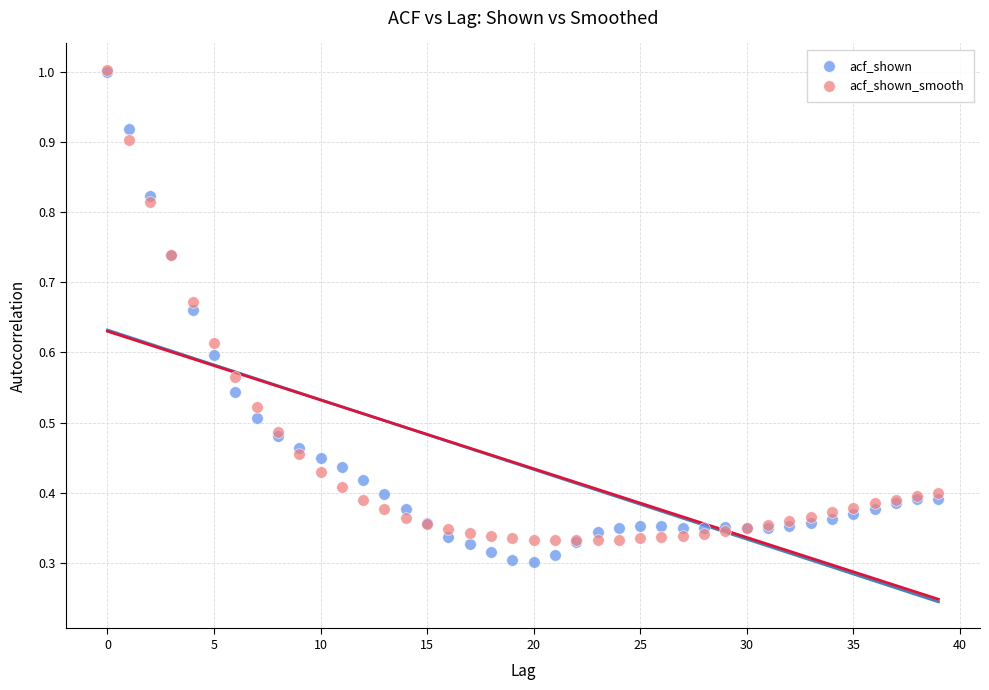

What are all the series names shown in the legend?

acf_shown, acf_shown_smooth